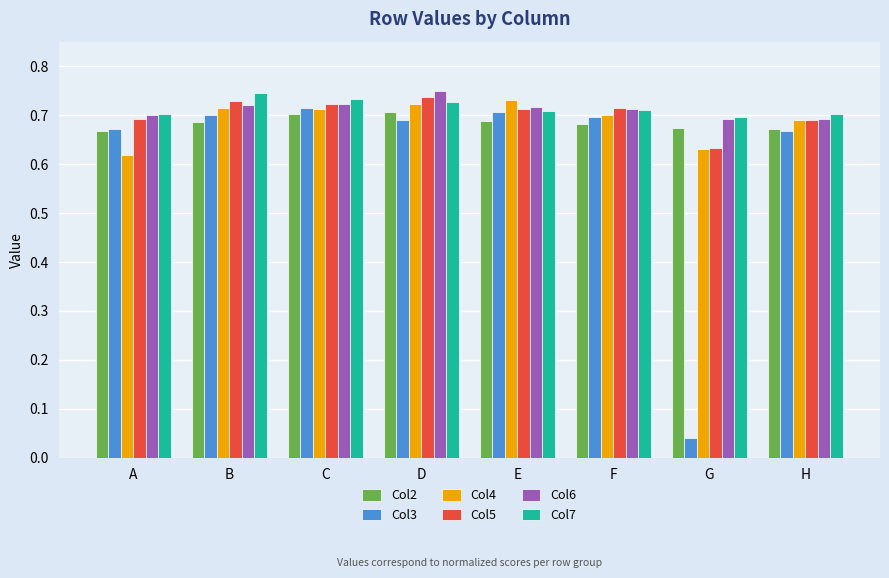

Which series has the widest spread of values?

Col3